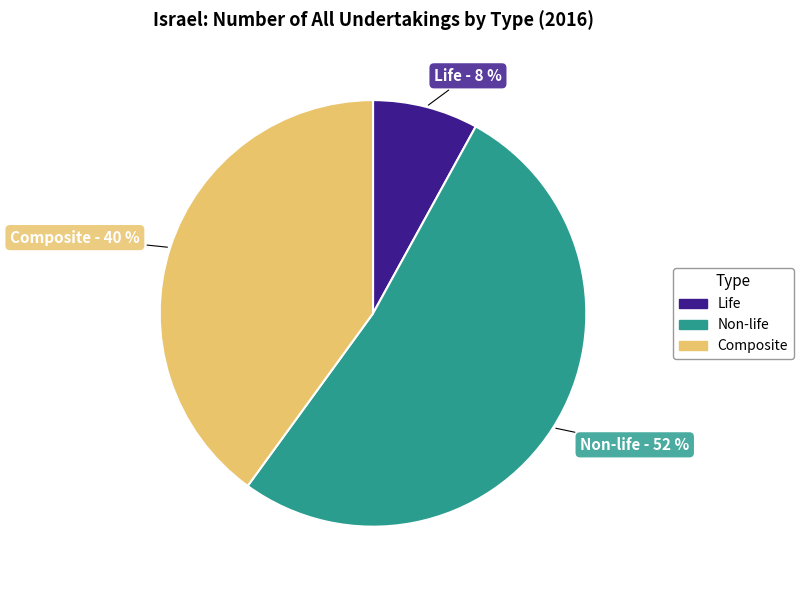

To the nearest percent, what is the average slice percentage?

33%